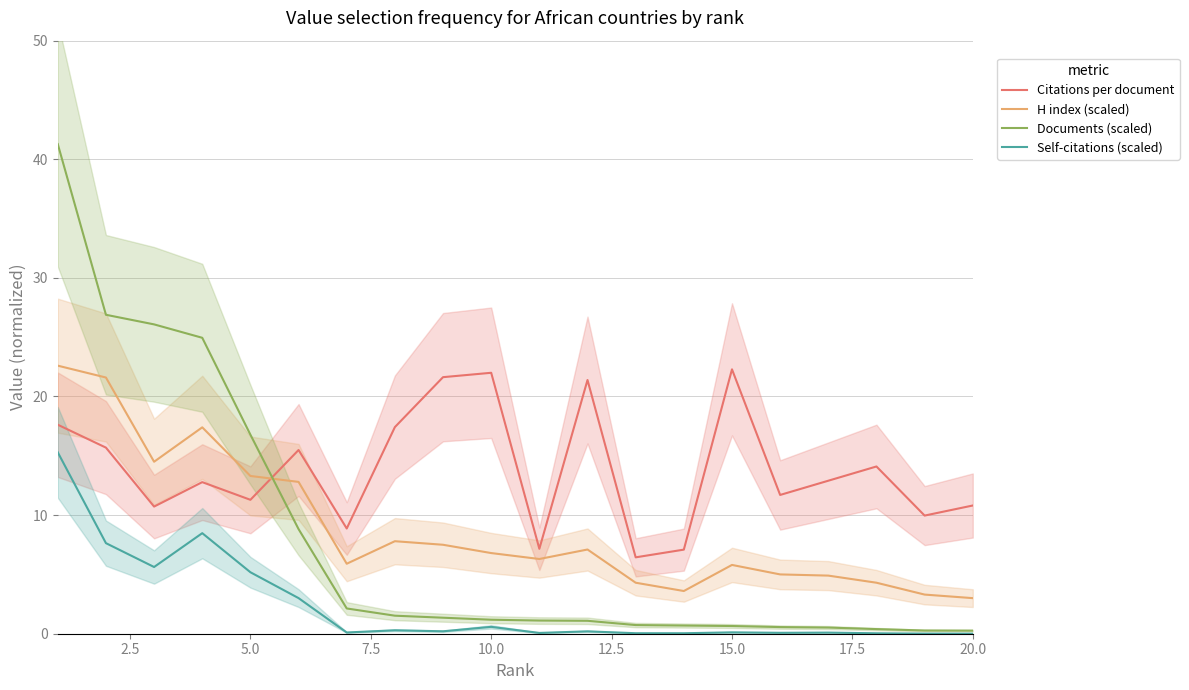

True or false: Documents (scaled) and Self-citations (scaled) intersect in this chart.

False